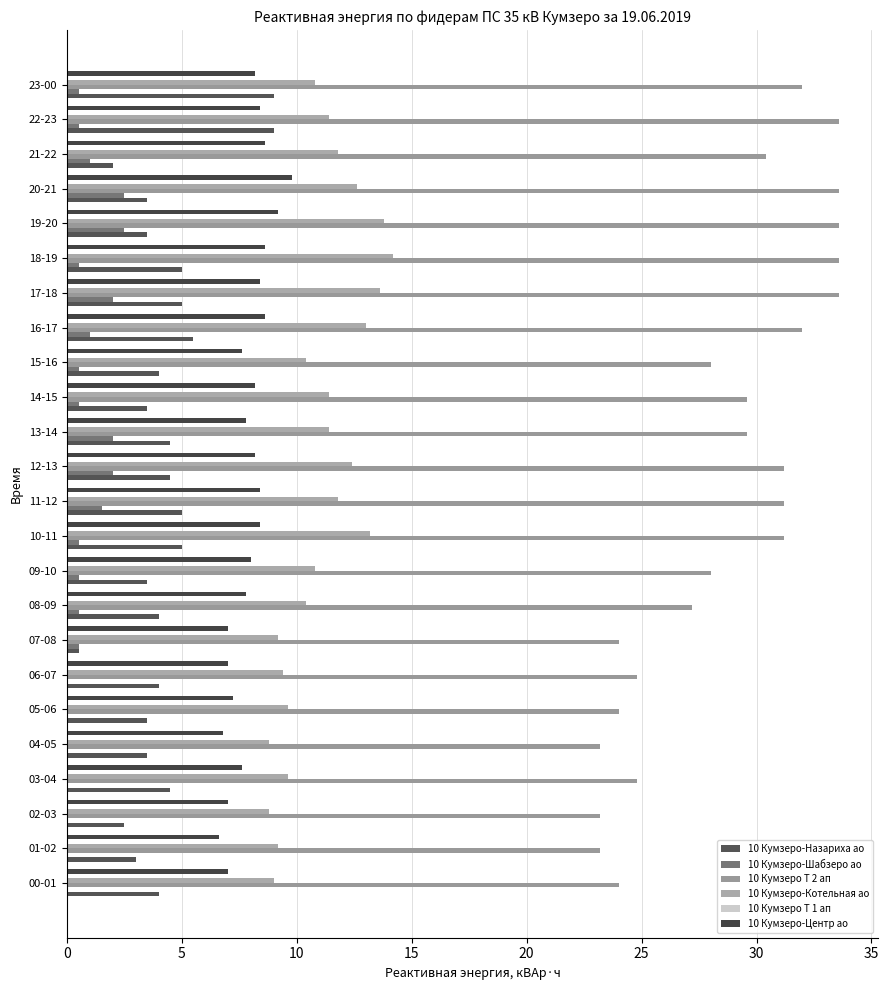

How many values in the 10 Кумзеро Т 2 ап series exceed 29?

13